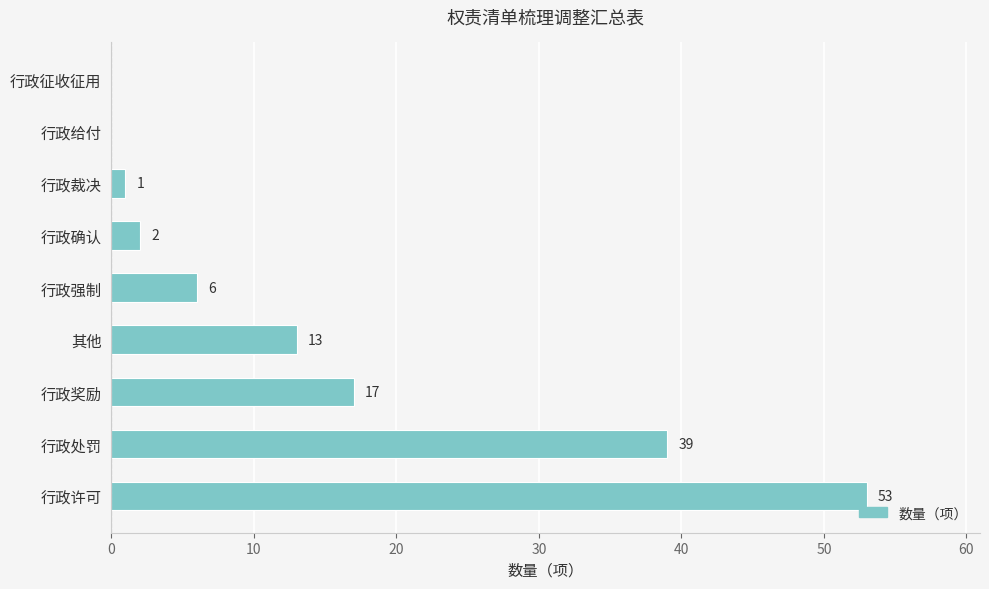

Which label corresponds to the largest value in the chart?

行政许可